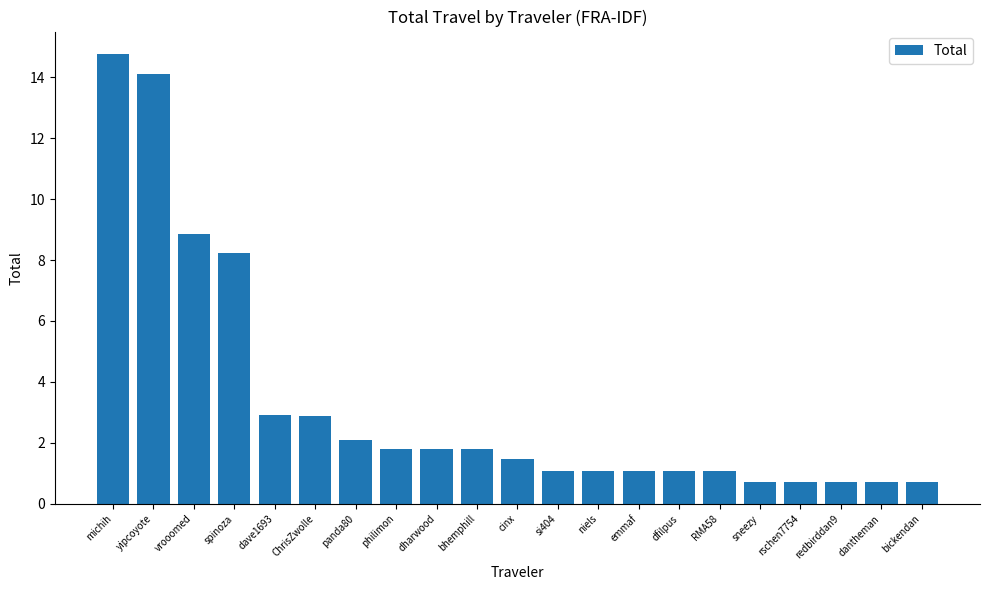

Read the value at sneezy.

0.7